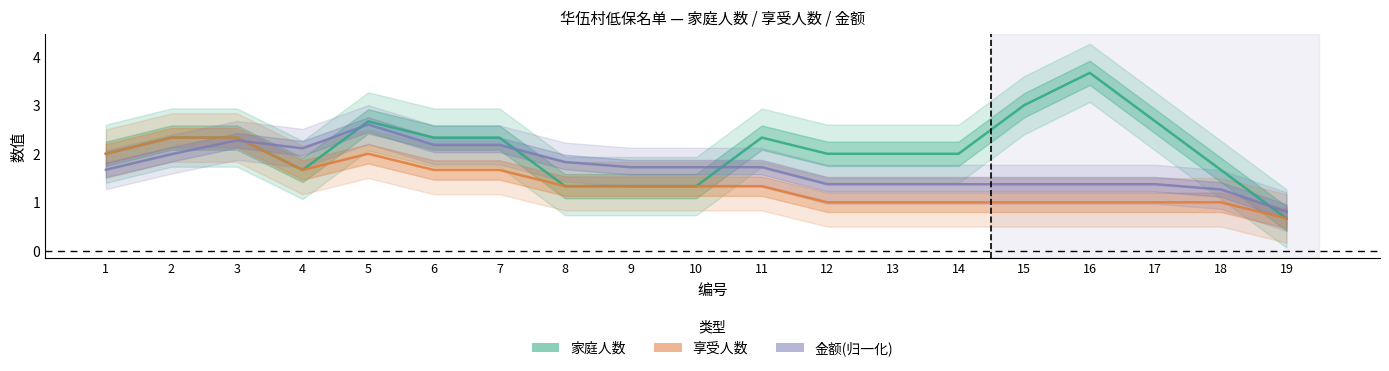

What is the value of the 金额(归一化) point at the 11th from the left?

1.7